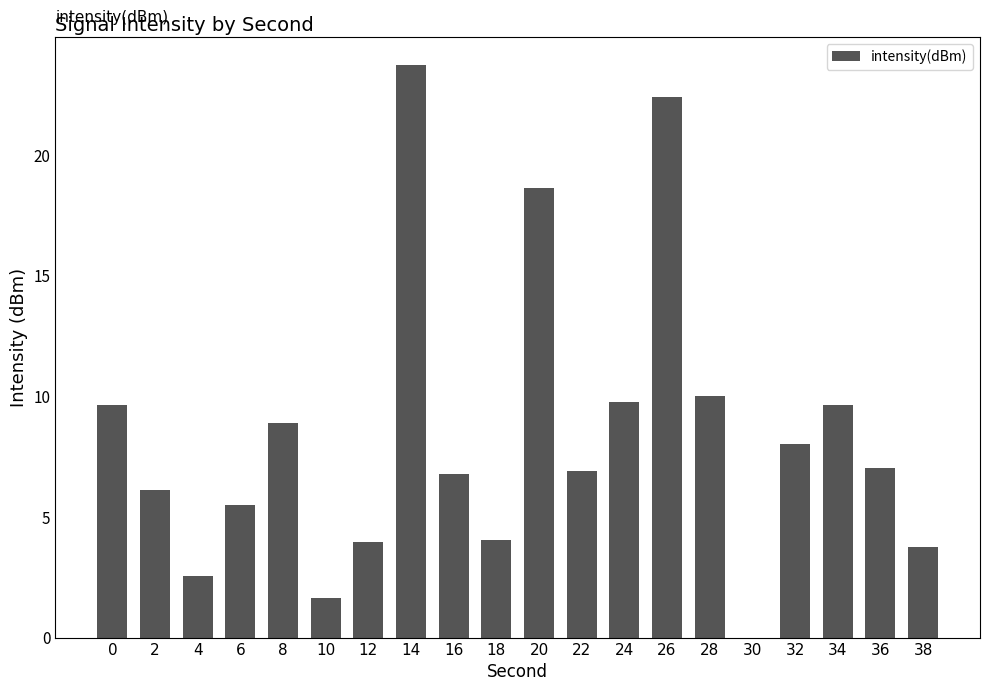

Is it true that the value at 12 is 3.9?

True